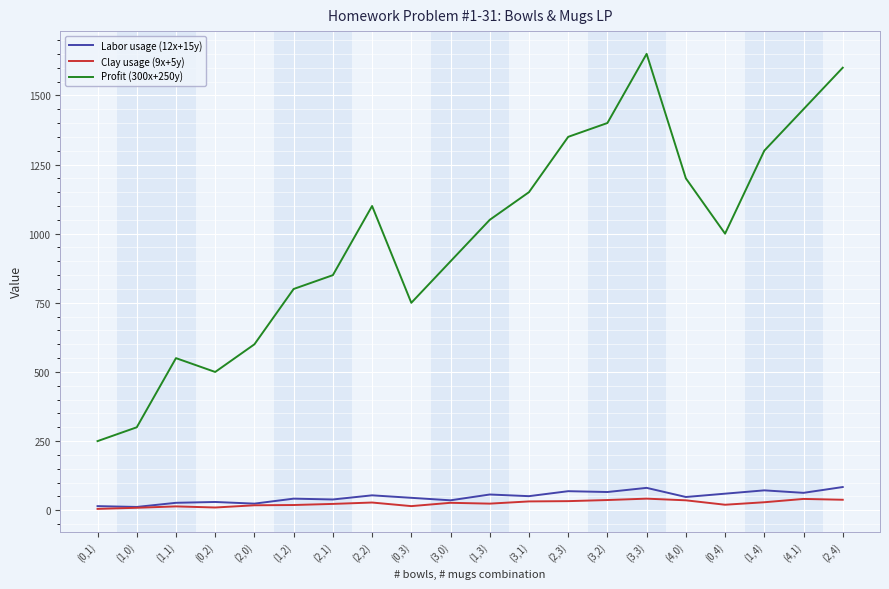

At which label does Profit (300x+250y) reach its peak?

(3,3)